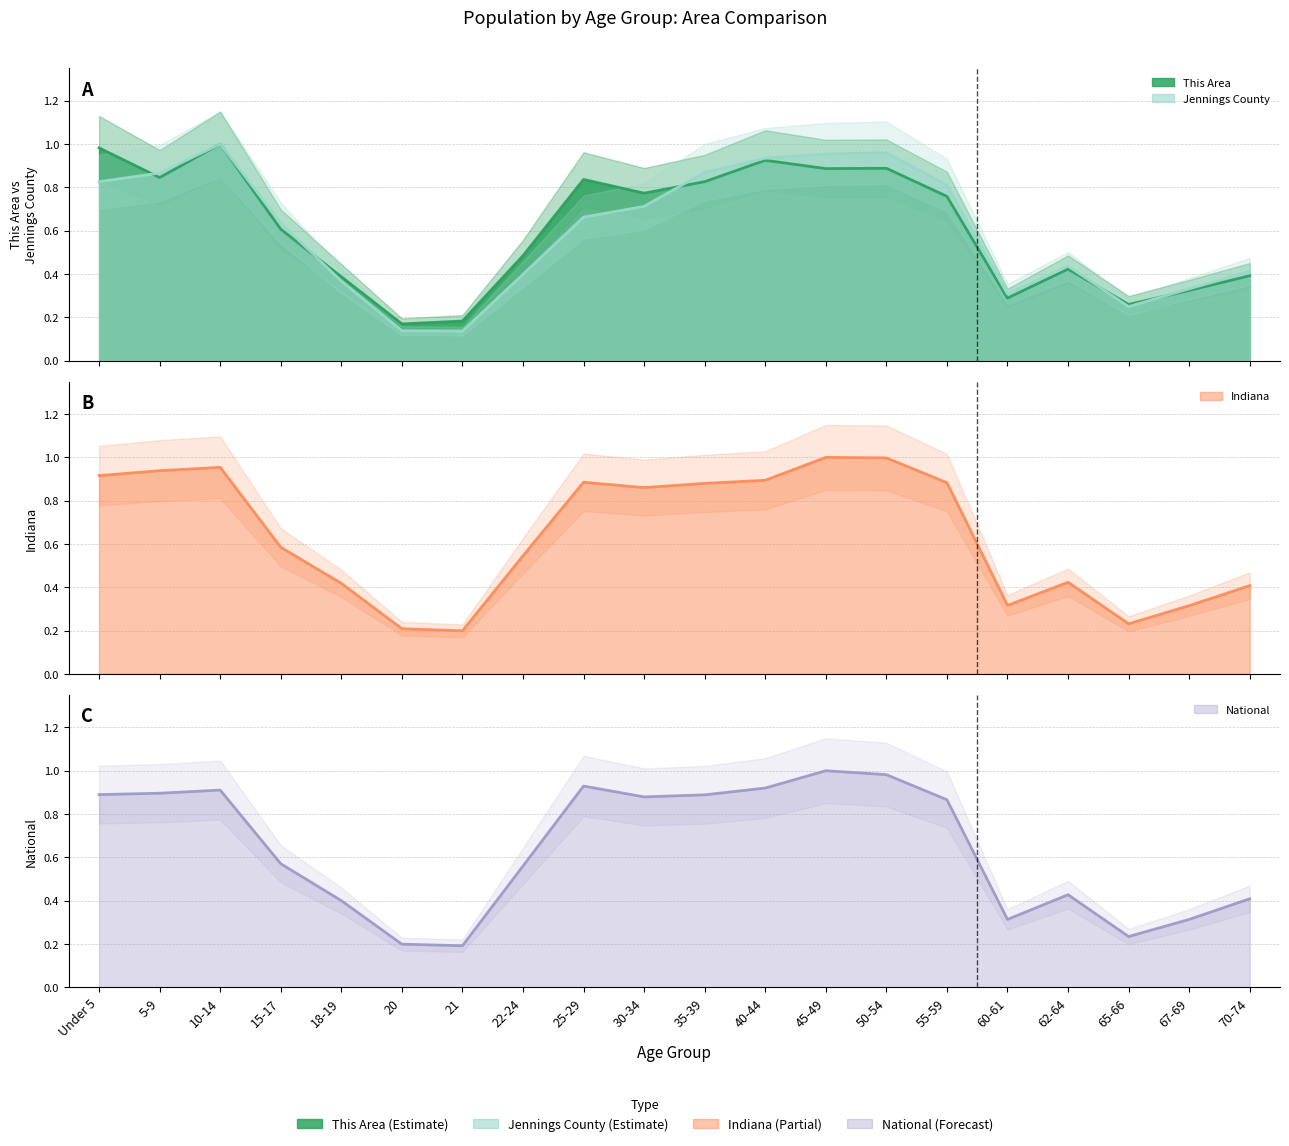

What value does the National series have at 70-74?

0.4